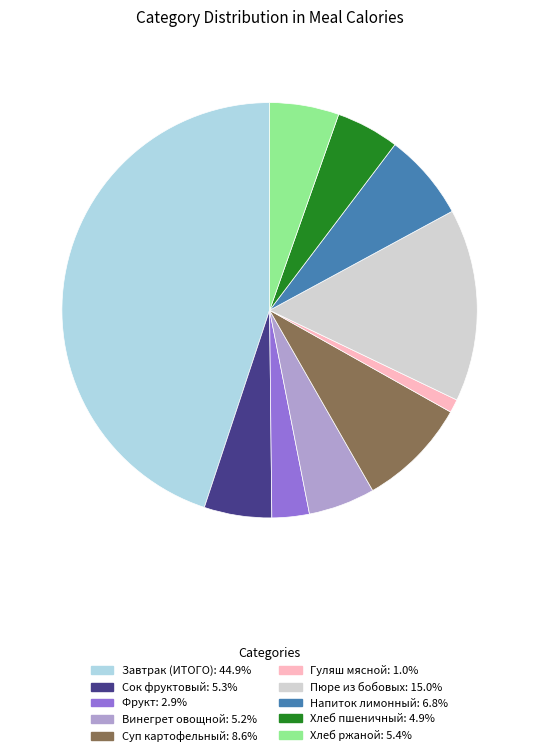

What is the smallest slice in the pie chart?

Гуляш мясной